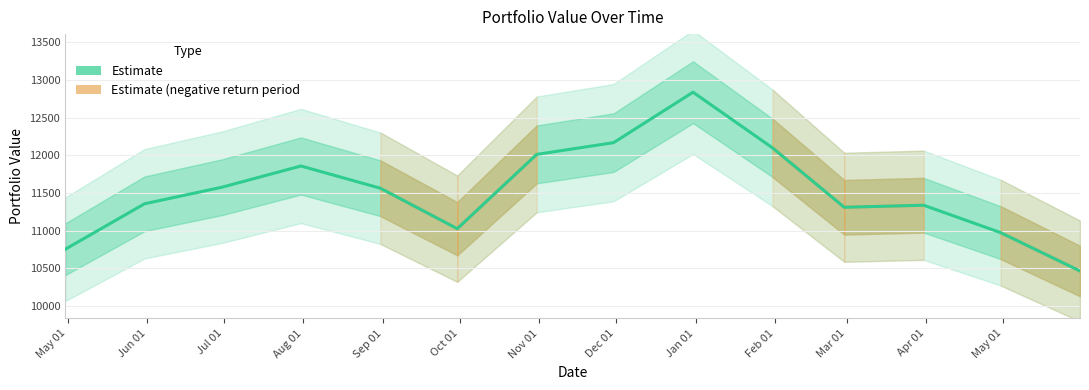

How many interior local valleys (lower than both neighbors) does the data have?

2